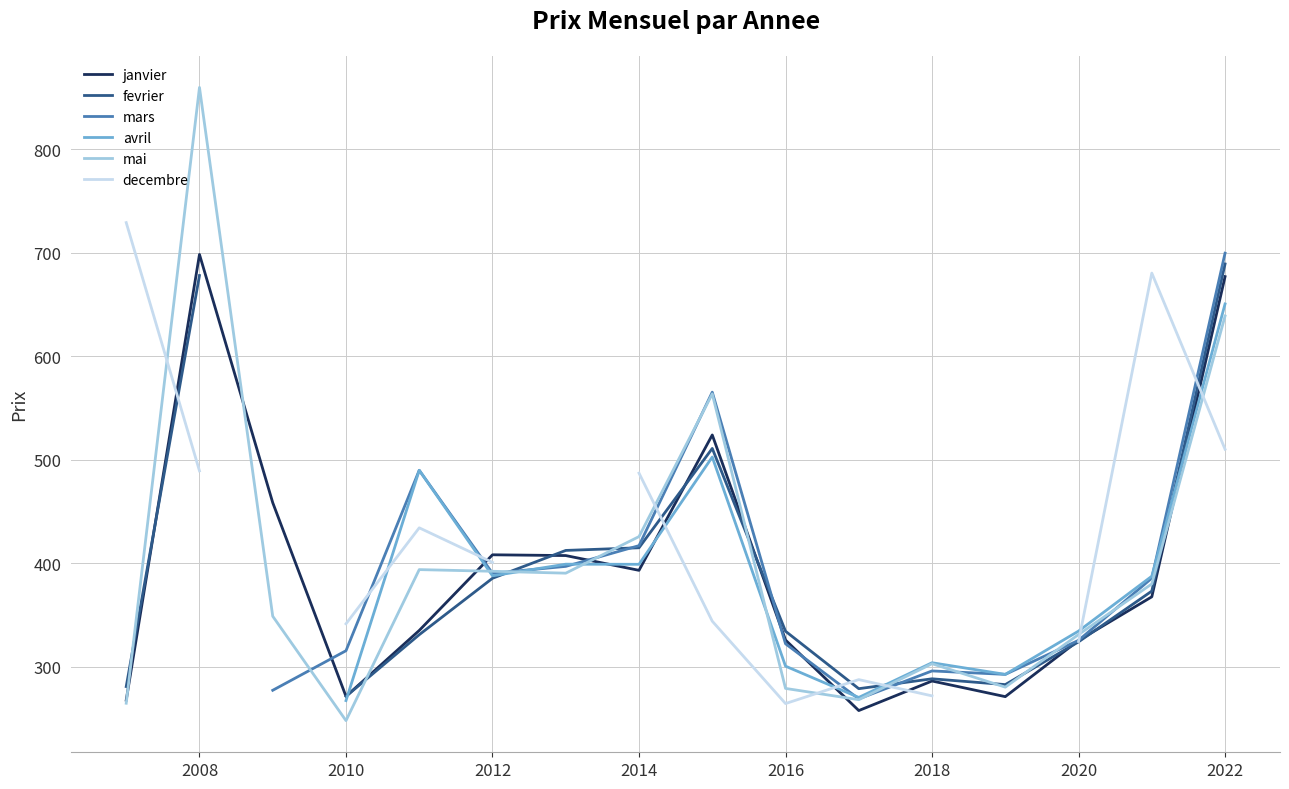

List the series in order of their overall mean, highest first.

janvier, fevrier, mars, avril, mai, decembre